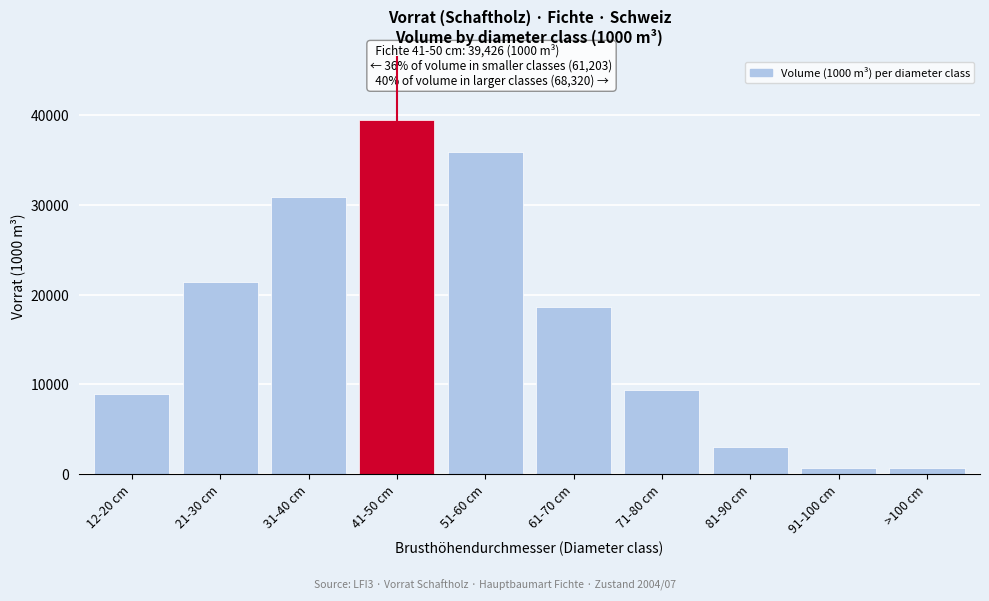

Is it true that the value at 31-40 cm is 30829?

True